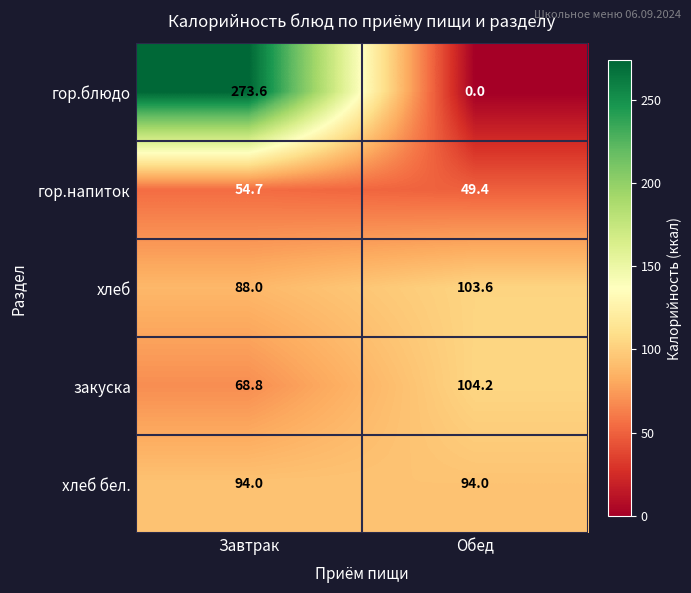

Reading left to right, list all the values displayed in this chart.

гор.блюдо: Завтрак=273.6	Обед=0.0
гор.напиток: Завтрак=54.7	Обед=49.4
хлеб: Завтрак=88.0	Обед=103.6
закуска: Завтрак=68.8	Обед=104.2
хлеб бел.: Завтрак=94.0	Обед=94.0